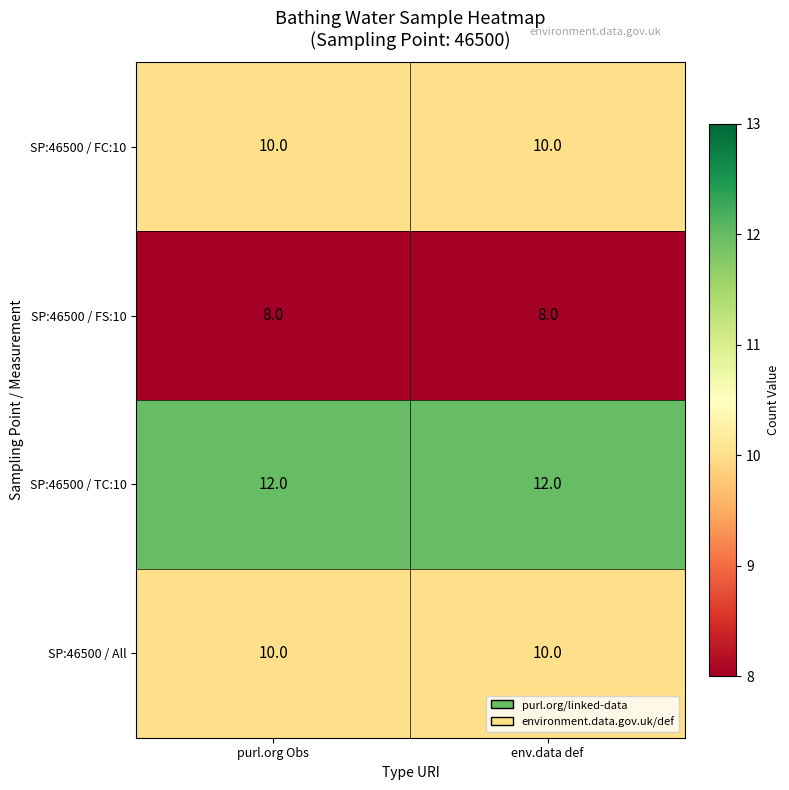

What is the sum of all SP:46500 / All values?

20